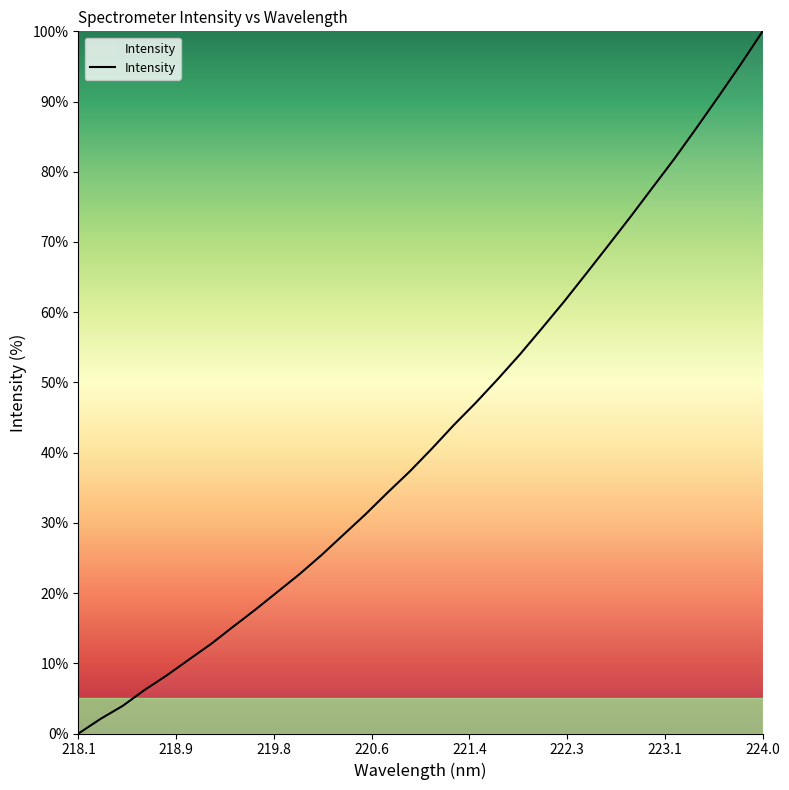

How many positive values are there?

31